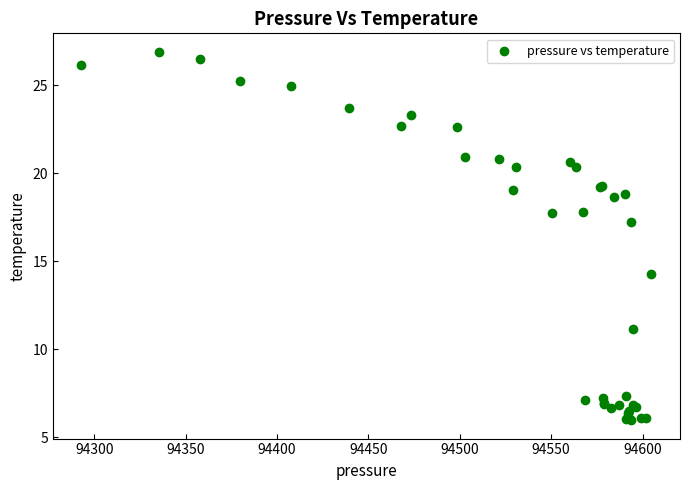

What Y value in the scatter plot is closest to 16?

17.2